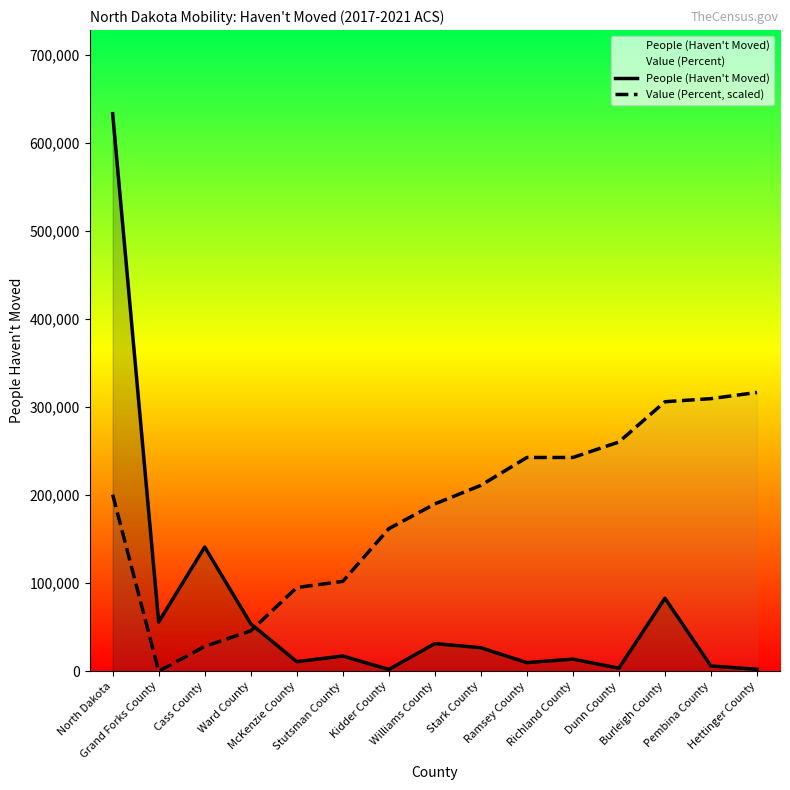

What position from the right is Stutsman County?

10